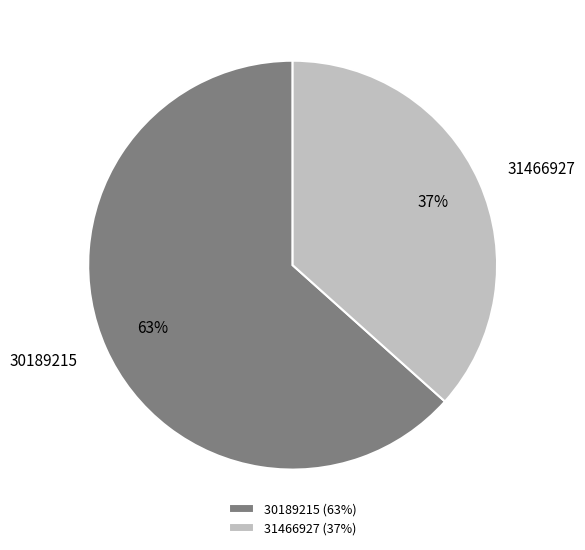

Count the number of slices in the pie.

2